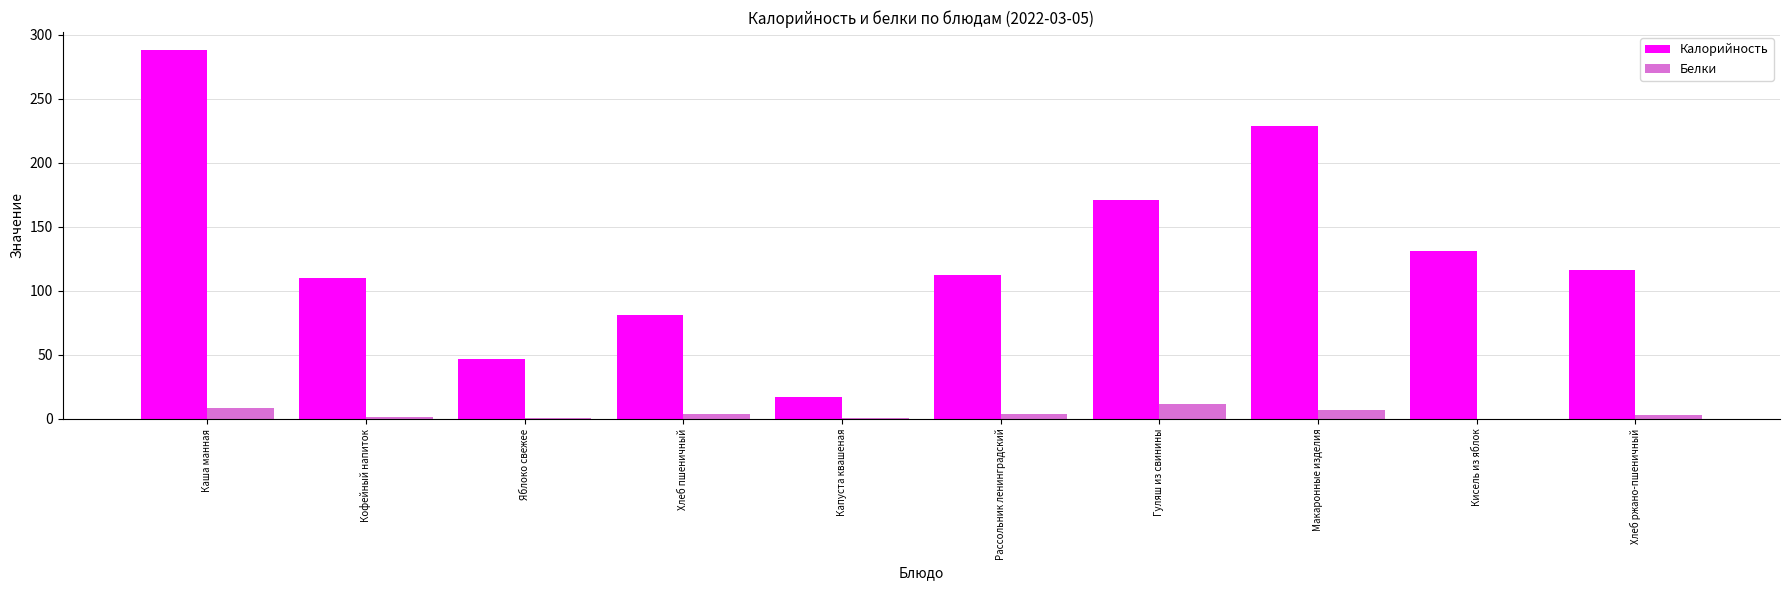

What is the sum of all Калорийность values?

1302.2